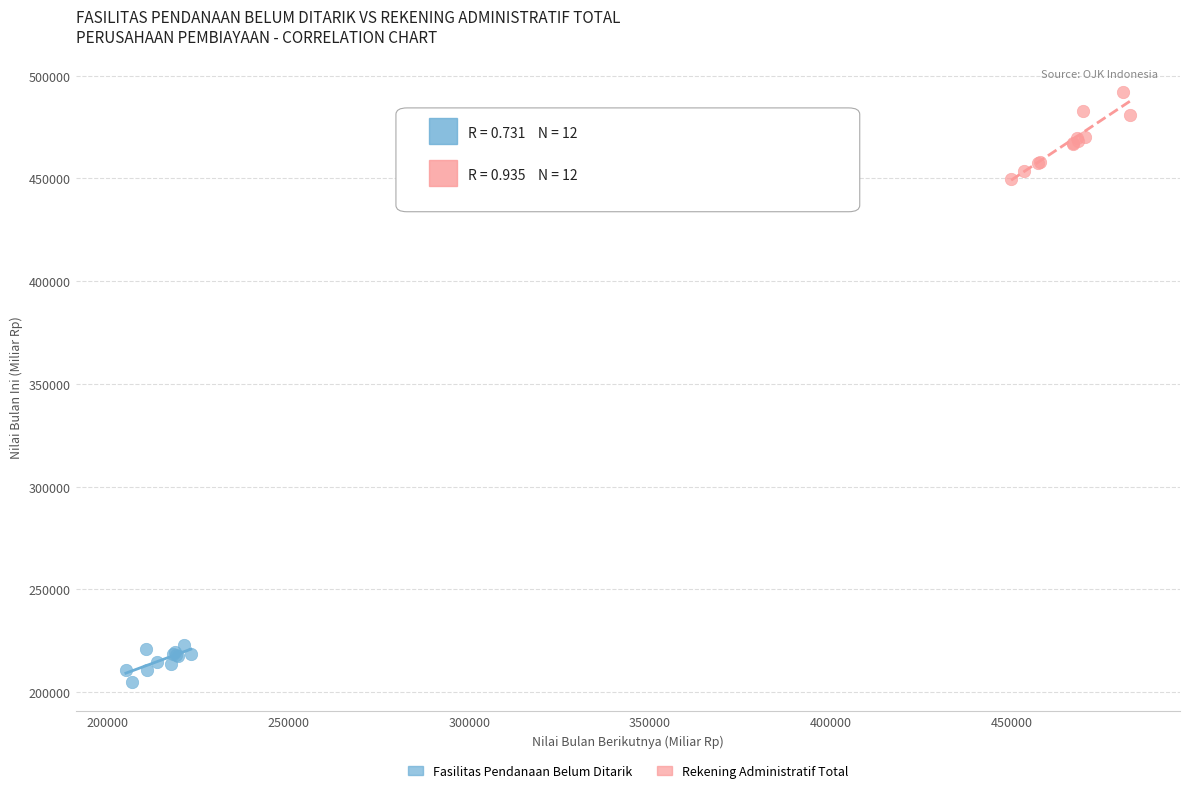

Which series has the widest spread of Y values?

Rekening Administratif Total